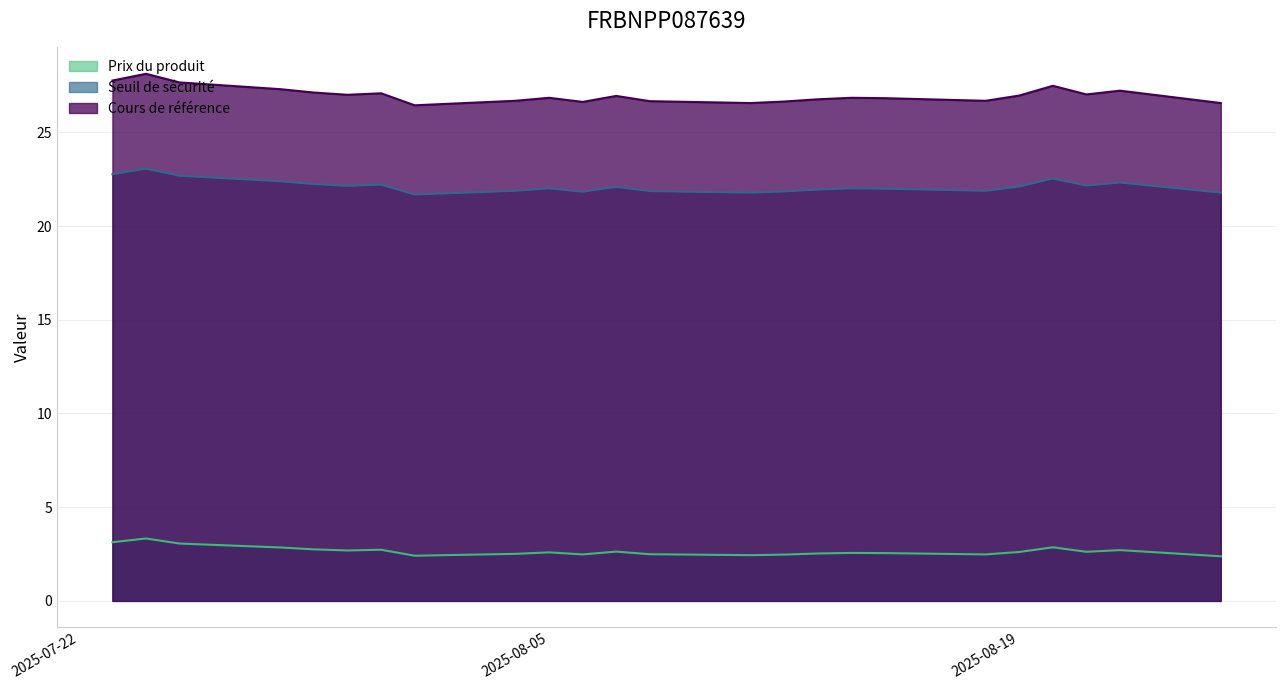

What is the value of the Seuil de sécurité point at the 13th from the left?

22.1